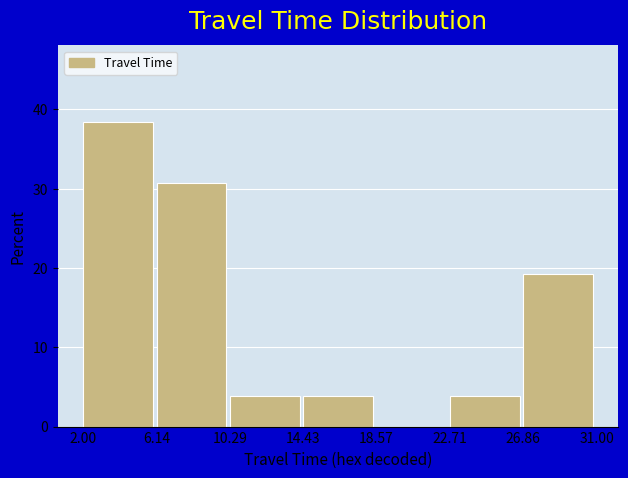

Reading left to right, transcribe this chart: for each bar, give the range it covers on the x-axis and its height. The values are not printed on the chart, so give them approximately, as read against the axis.

2.00 to 6.14: 38
6.14 to 10.29: 31
10.29 to 14.43: 4
14.43 to 18.57: 4
18.57 to 22.71: 0
22.71 to 26.86: 4
26.86 to 31.00: 19